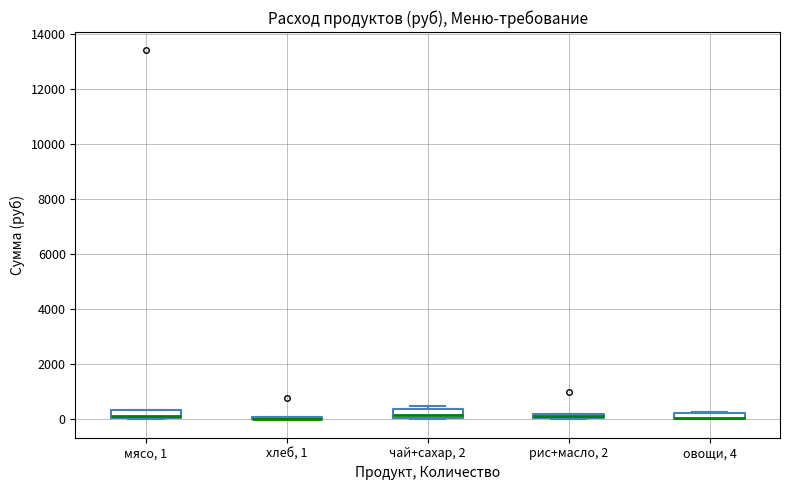

Where is the lower edge of the box for рис+масло, 2 on the y-axis? The values are not printed on the chart, so give them approximately, as read against the axis.

0